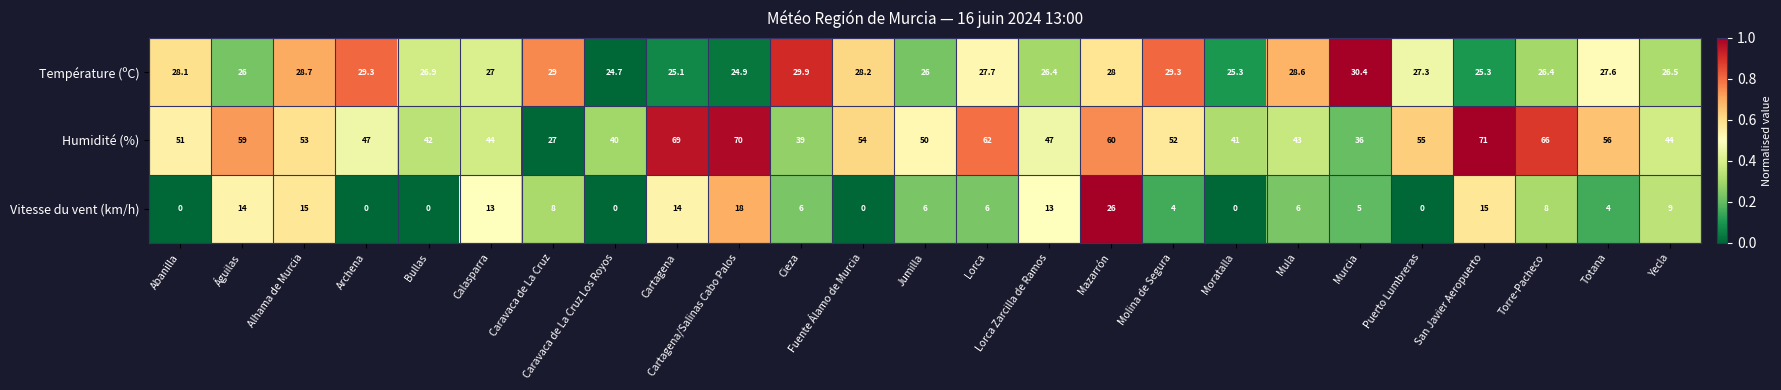

What is the sum of the Humidité (%) values at Caravaca de La Cruz Los Royos and Cieza?

79.0